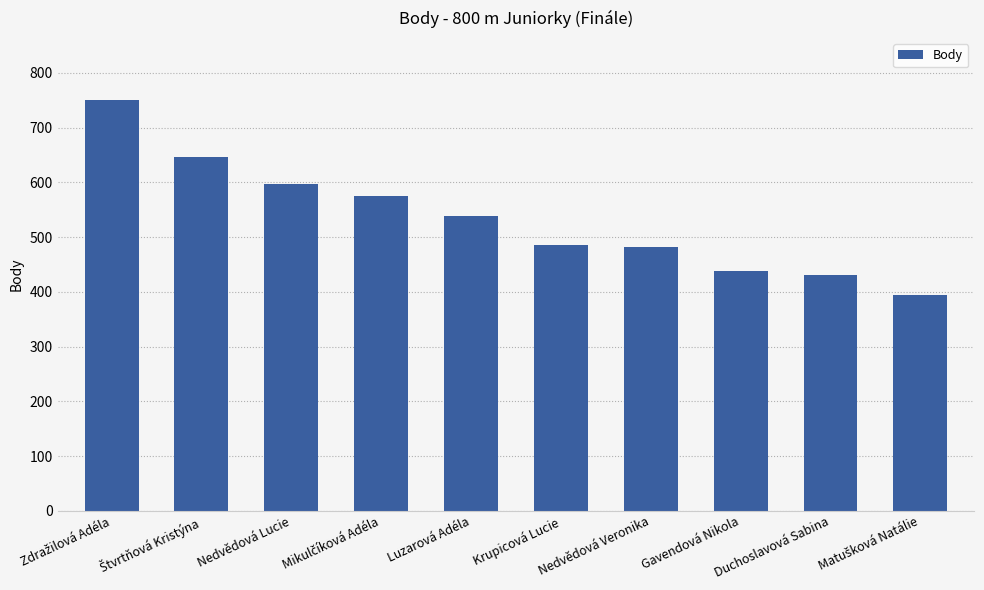

Does the chart contain stacked bars?

No